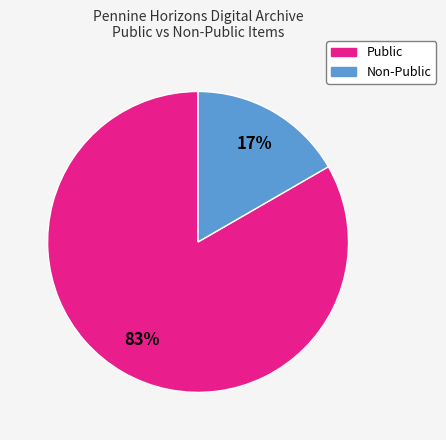

How many segments does this pie chart have?

2